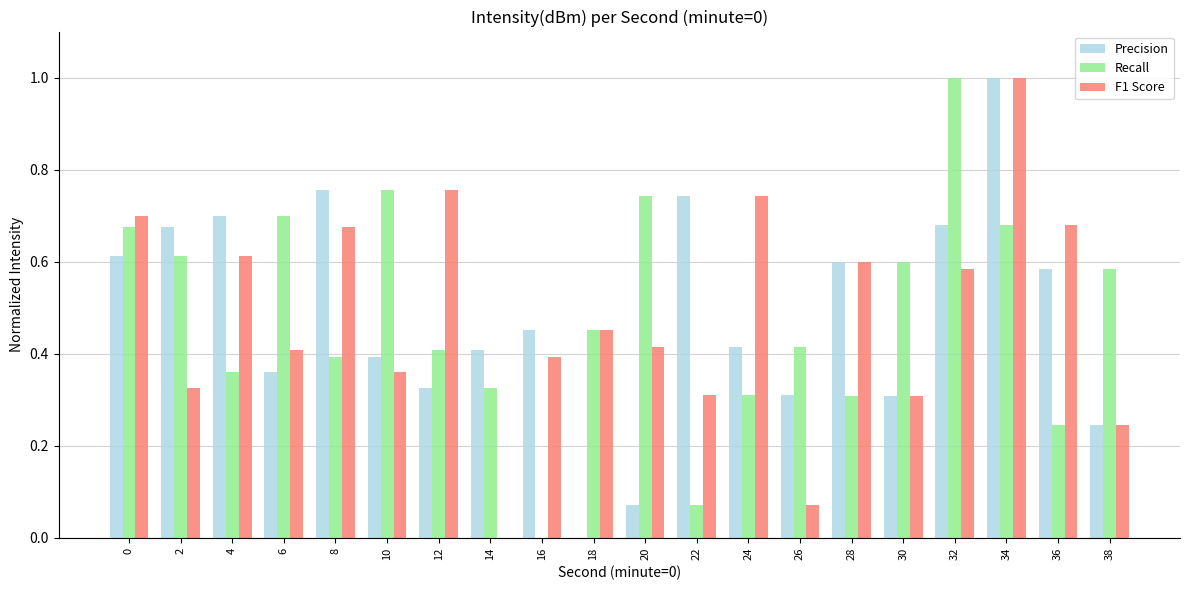

The value of F1 Score at 6 is 0.2. True or false?

False